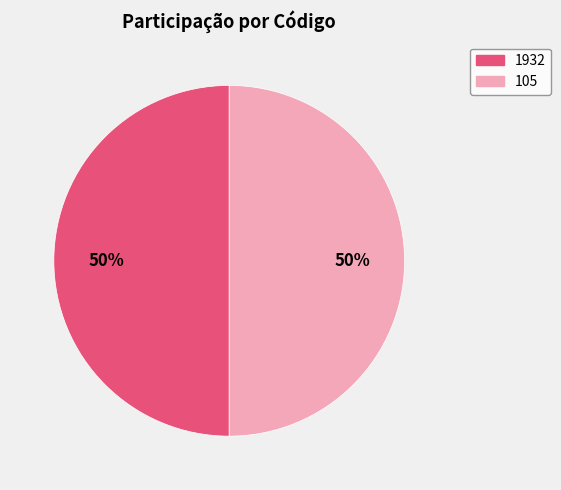

Combined, do 105 and 1932 account for over 50%?

Yes